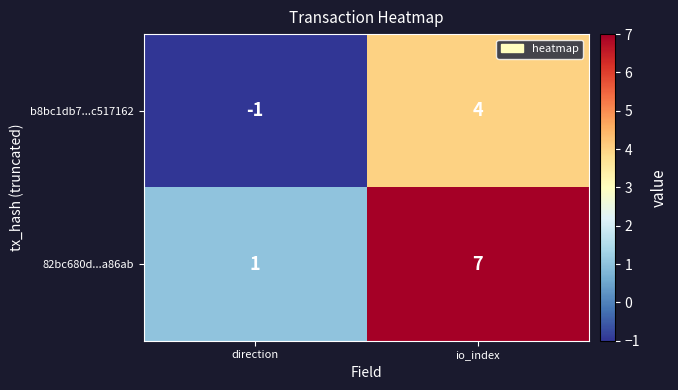

What is the difference between the 82bc680d...a86ab values at direction and io_index?

6